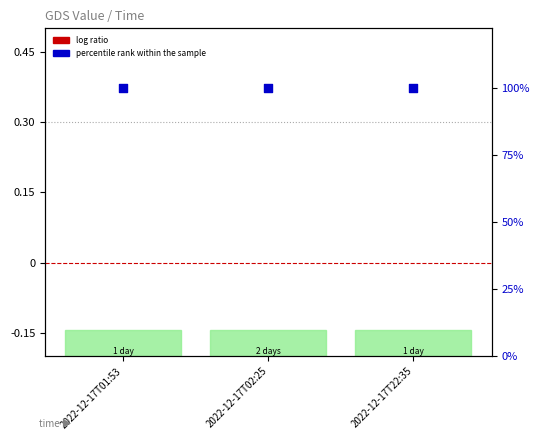

At which category is the sum across all series the highest?

2022-12-17T01:53